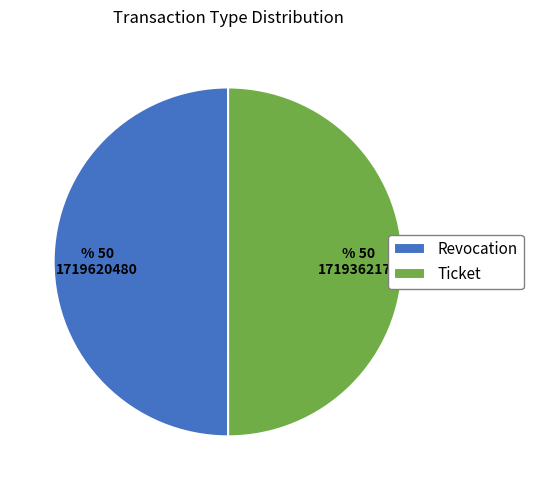

Approximately how many times larger is the value at Revocation compared to Ticket?

1.0